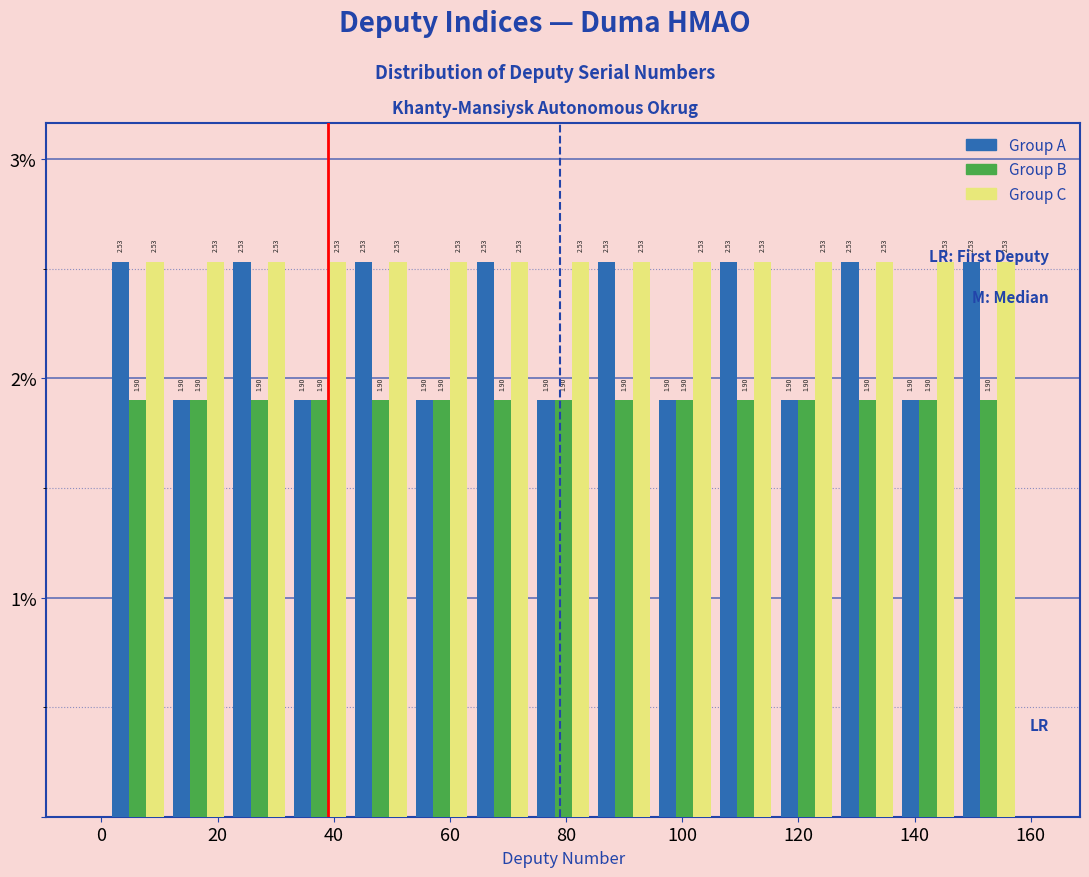

Reading left to right, list every range on the x-axis with the height of the bar of each series over it. The bar edges are not printed on the chart, so give them approximately, as read against the axis.

2 to 12: Group A=2.53	Group B=1.90	Group C=2.53
12 to 22: Group A=1.90	Group B=1.90	Group C=2.53
22 to 32: Group A=2.53	Group B=1.90	Group C=2.53
32 to 42: Group A=1.90	Group B=1.90	Group C=2.53
42 to 54: Group A=2.53	Group B=1.90	Group C=2.53
54 to 64: Group A=1.90	Group B=1.90	Group C=2.53
64 to 74: Group A=2.53	Group B=1.90	Group C=2.53
74 to 84: Group A=1.90	Group B=1.90	Group C=2.53
84 to 96: Group A=2.53	Group B=1.90	Group C=2.53
96 to 106: Group A=1.90	Group B=1.90	Group C=2.53
106 to 116: Group A=2.53	Group B=1.90	Group C=2.53
116 to 126: Group A=1.90	Group B=1.90	Group C=2.53
126 to 138: Group A=2.53	Group B=1.90	Group C=2.53
138 to 148: Group A=1.90	Group B=1.90	Group C=2.53
148 to 158: Group A=2.53	Group B=1.90	Group C=2.53